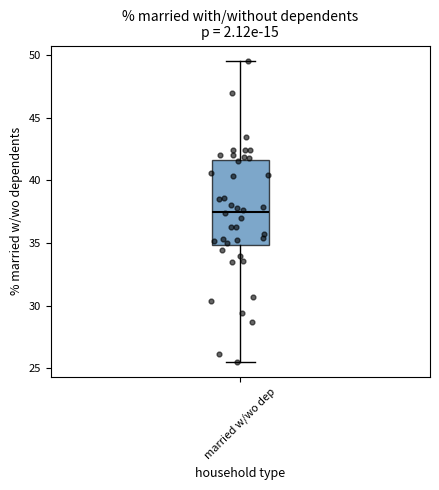

Read this box plot against the y-axis: the position of the median line, the range covered by the box, and the ends of both whiskers. The values are not printed on the chart, so give them approximately, as read against the axis.

median 37.5, box 35.0 to 41.5, whiskers 25.5 to 49.5